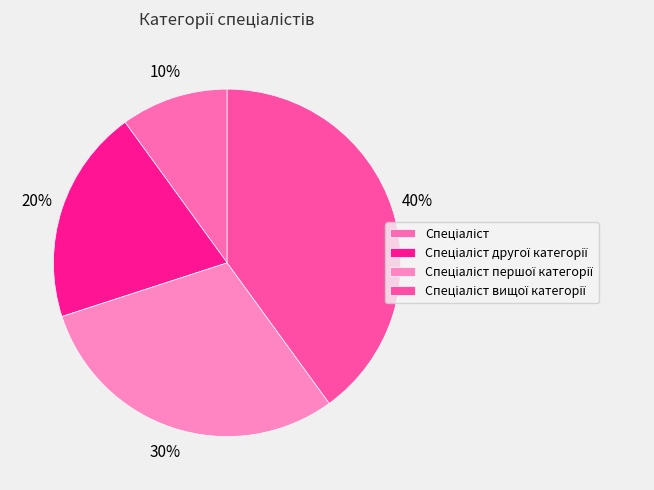

To the nearest percent, what percentage of the pie is Спеціаліст другої категорії?

20%